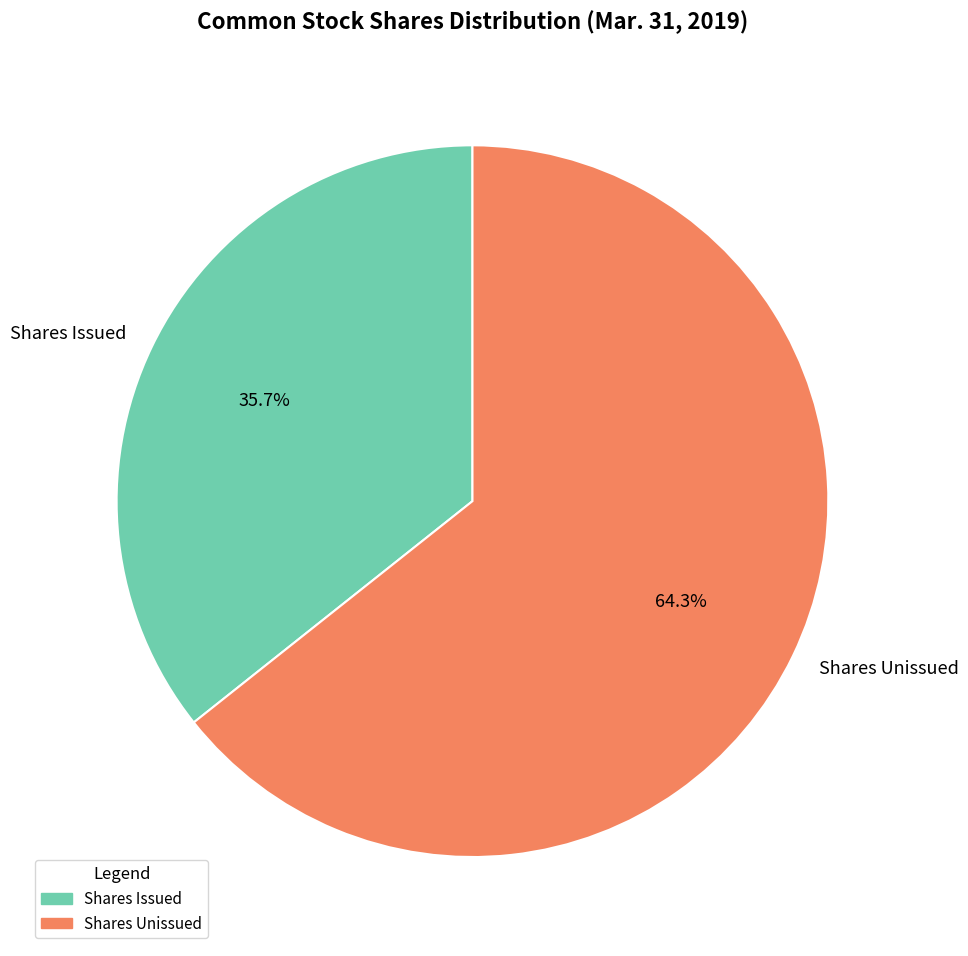

Which slice represents more than half of the pie?

Shares Unissued